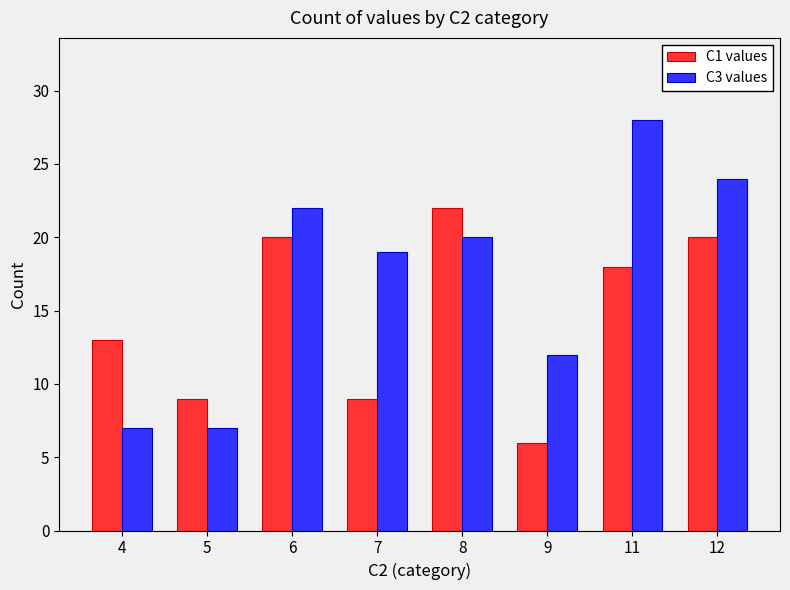

What is the spread (max minus min) of values at 11?

10